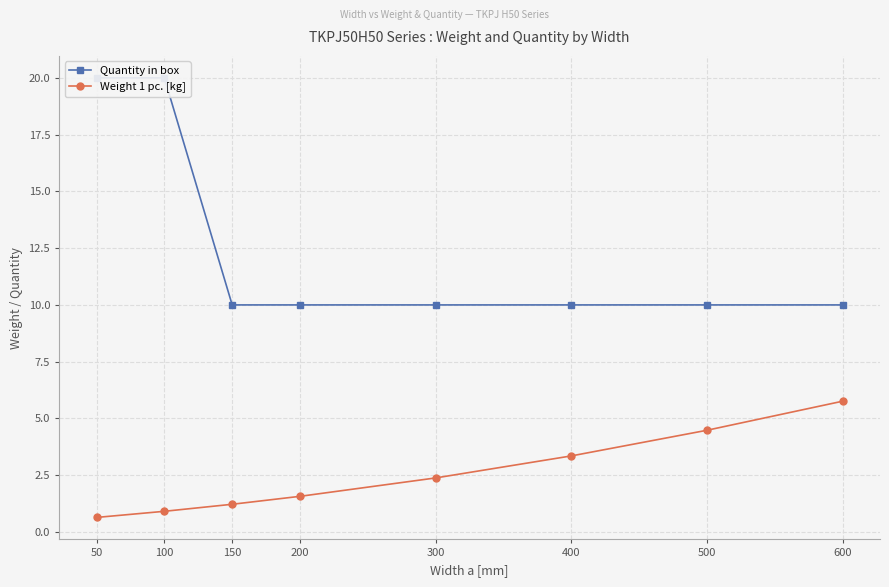

Which series changed the most between 200 and 400?

Weight 1 pc. [kg]